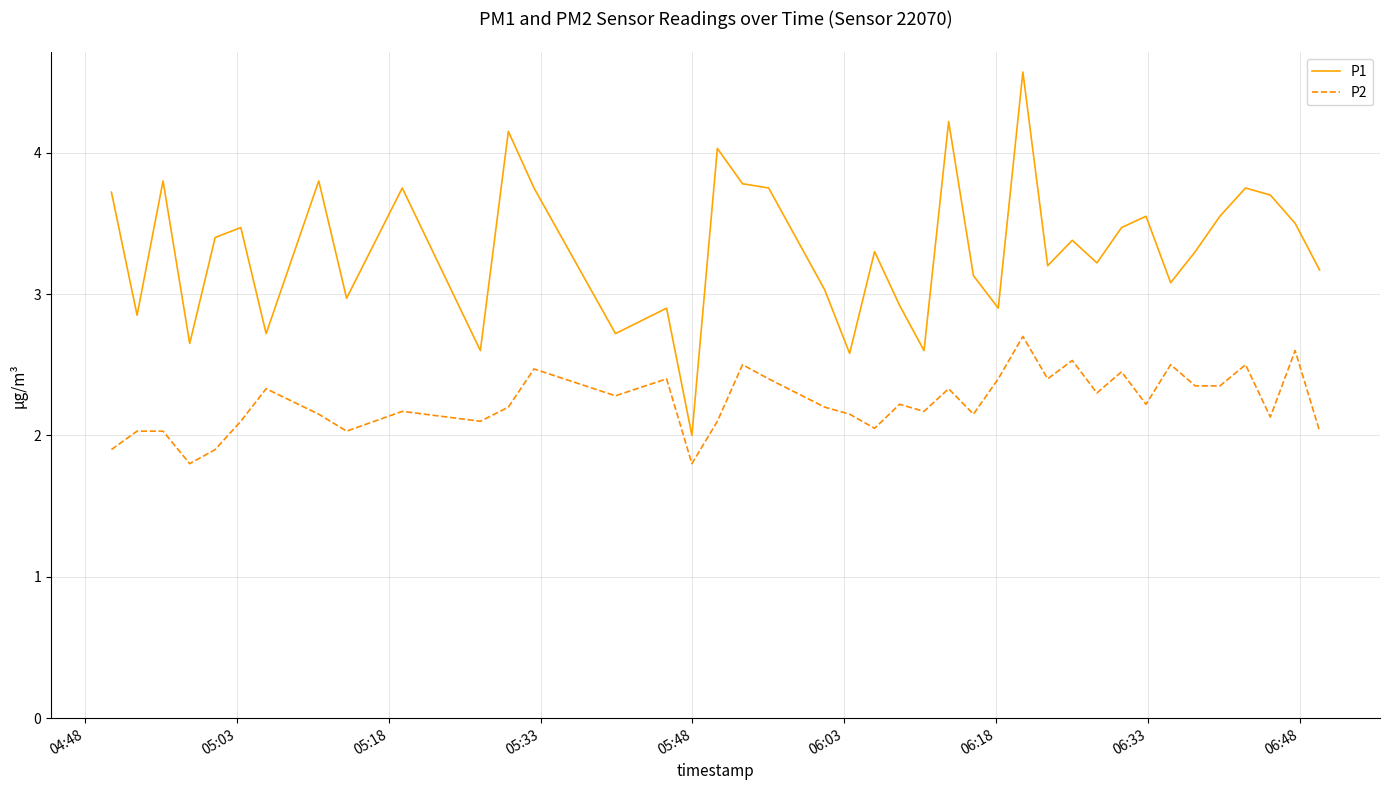

List the series in order of their overall mean, highest first.

P1, P2